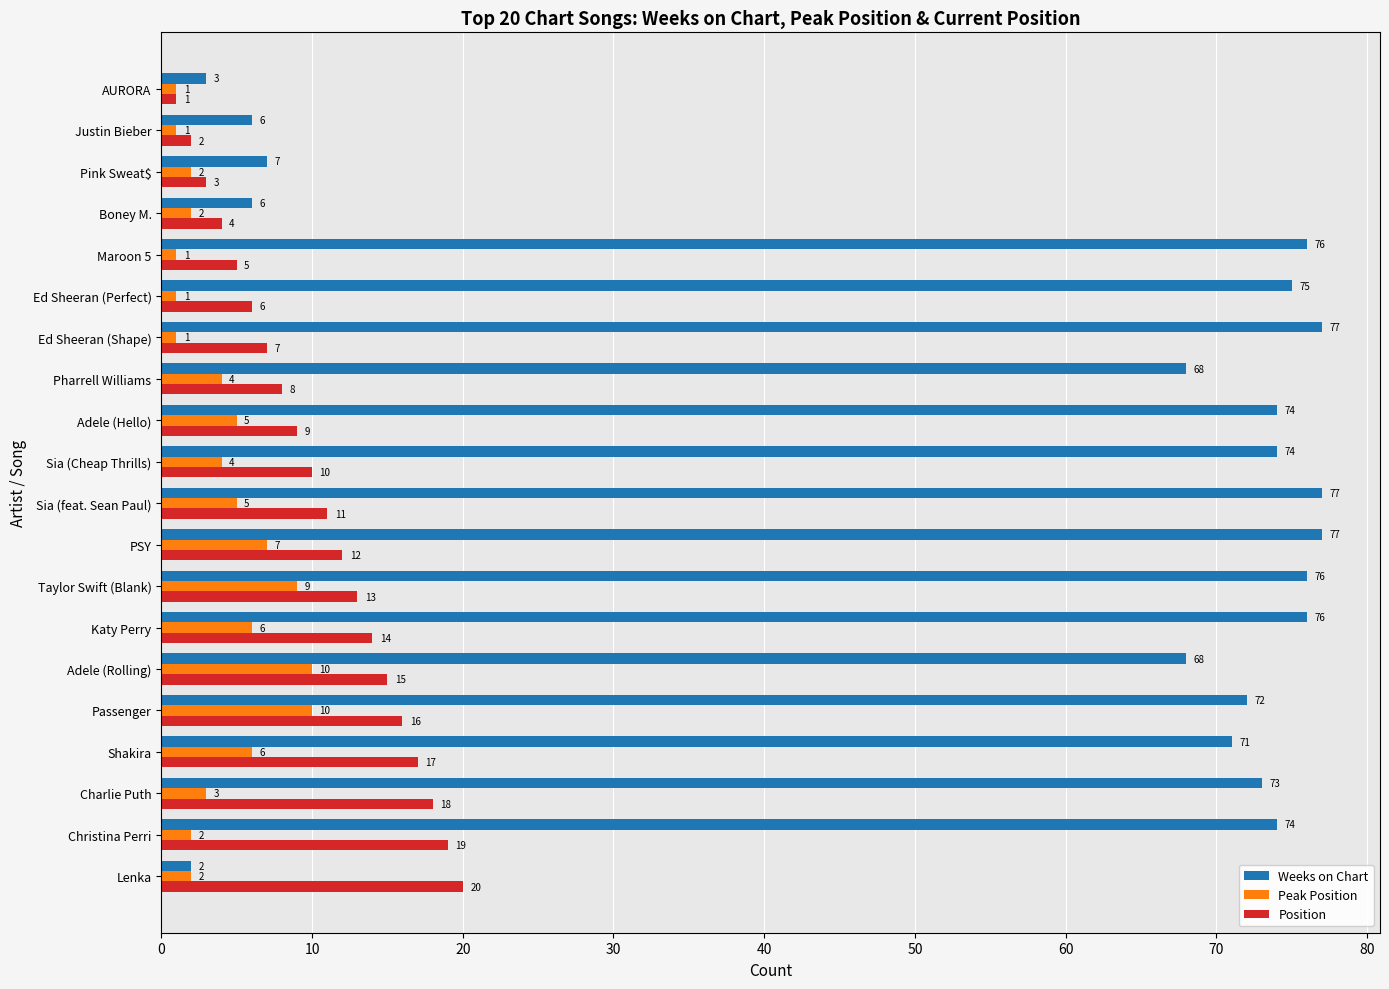

Read the Weeks on Chart value at Justin Bieber.

6